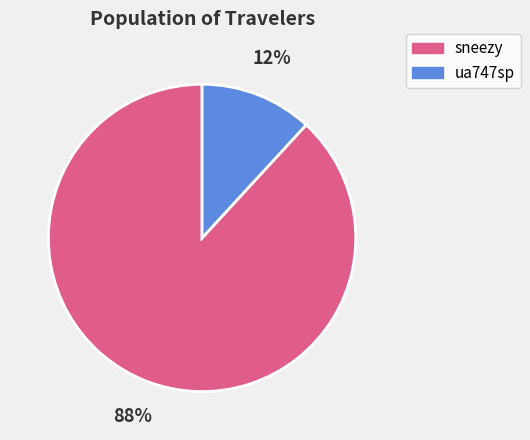

Does sneezy represent more than half of the total?

Yes